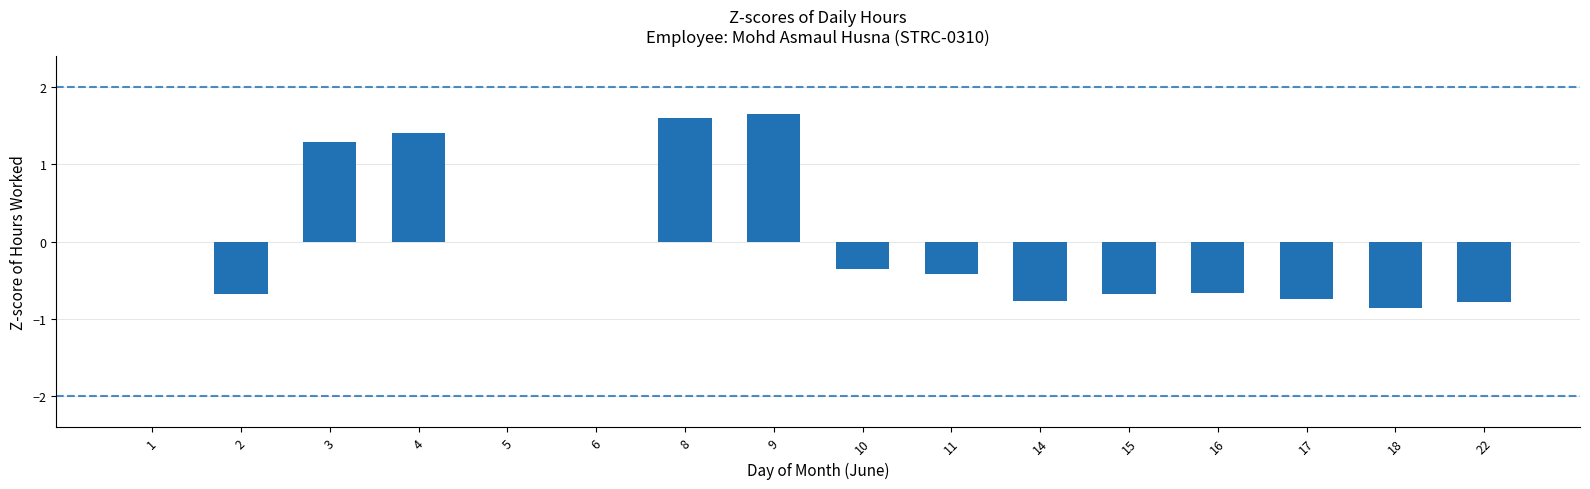

How many values are between 0 and 1?

3